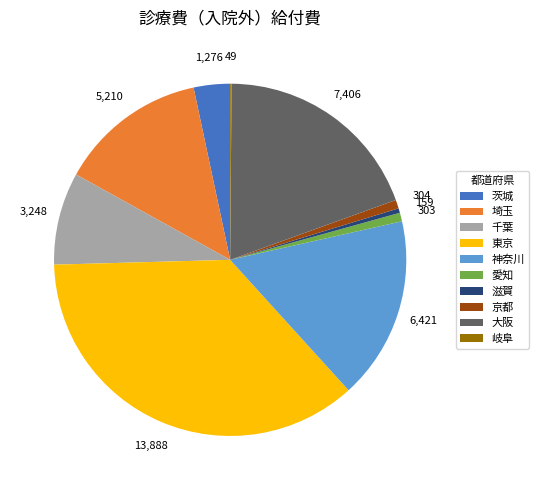

Does 愛知 represent more than half of the total?

No